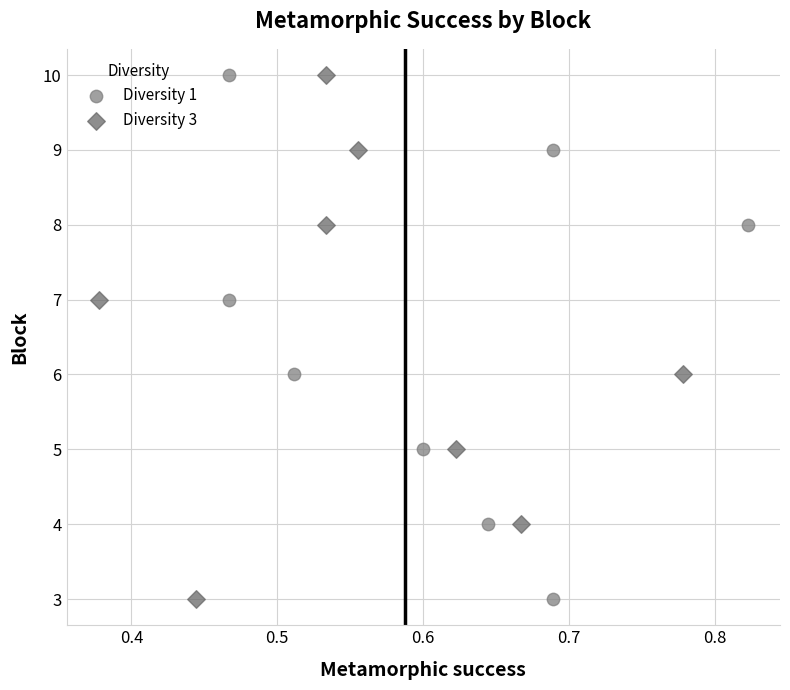

What are all the series names shown in the legend?

Diversity 1, Diversity 3